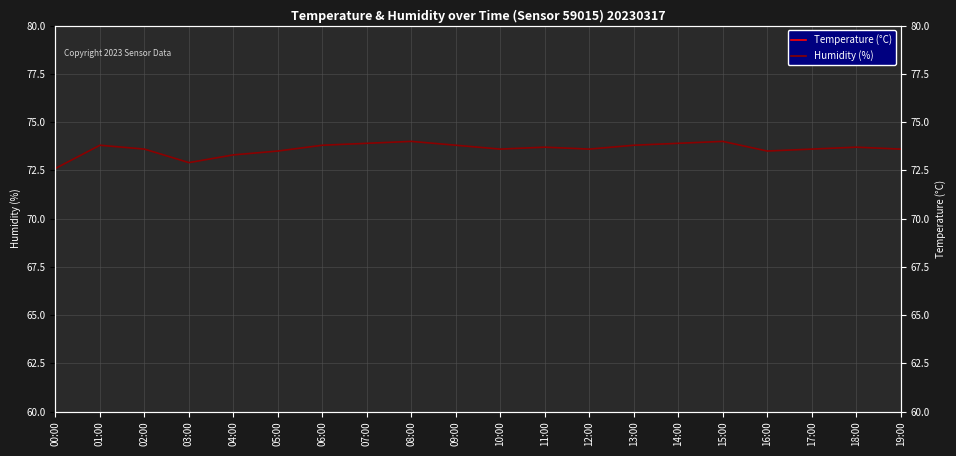

Is this an area chart (filled region under the line)?

No